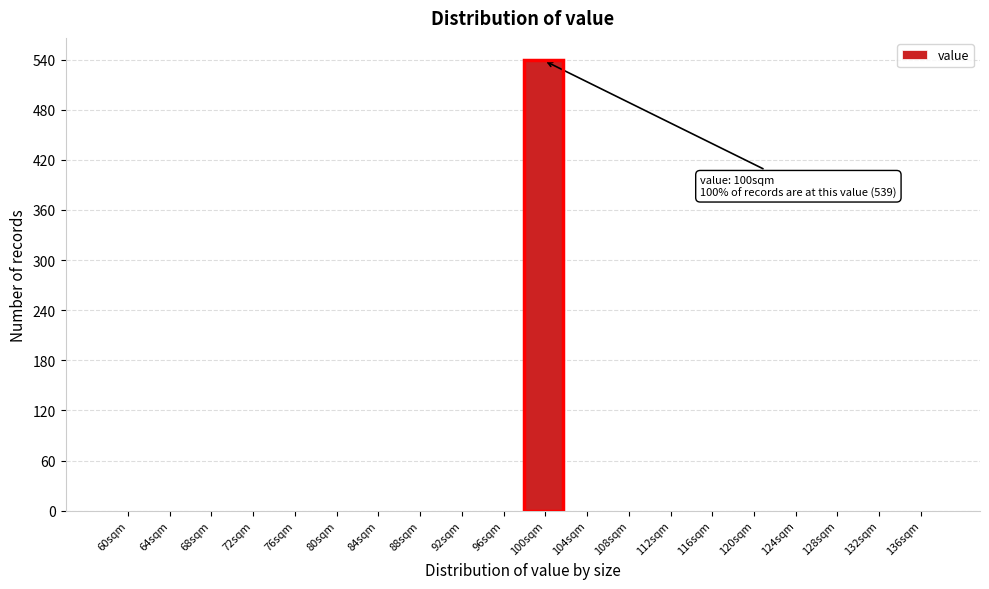

Reading right to left, list all the values displayed in this chart.

136sqm=0	132sqm=0	128sqm=0	124sqm=0	120sqm=0	116sqm=0	112sqm=0	108sqm=0	104sqm=0	100sqm=539	96sqm=0	92sqm=0	88sqm=0	84sqm=0	80sqm=0	76sqm=0	72sqm=0	68sqm=0	64sqm=0	60sqm=0